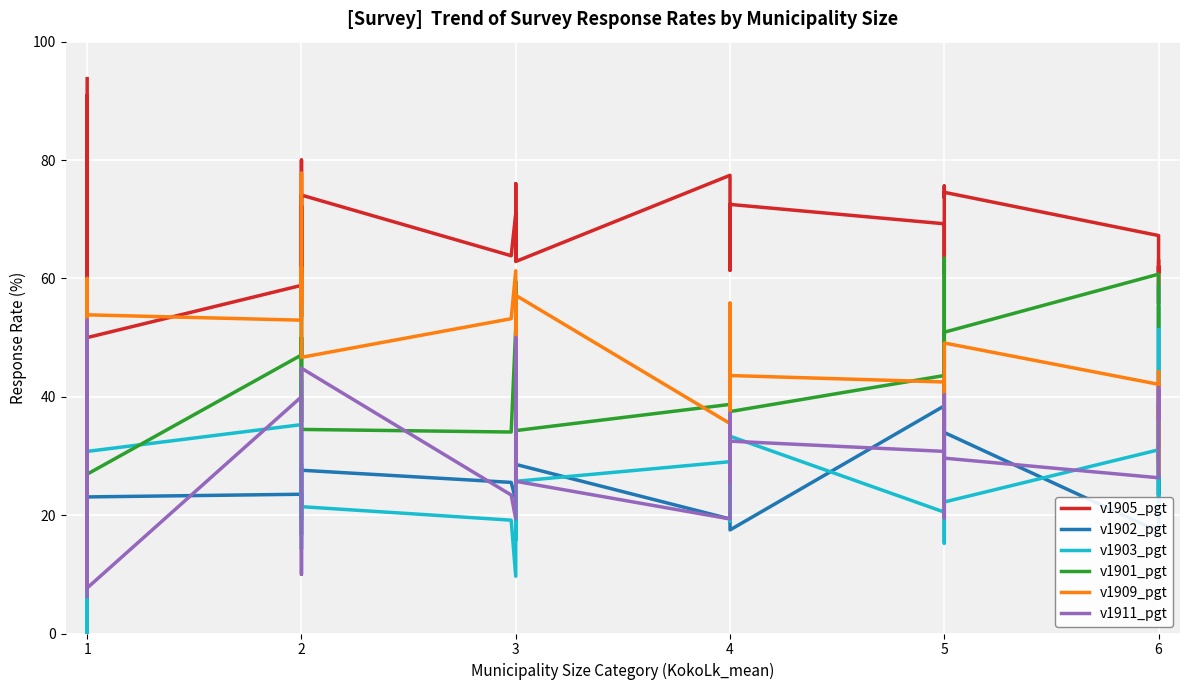

Is it true that v1901_pgt equals 62.5 at 1?

False